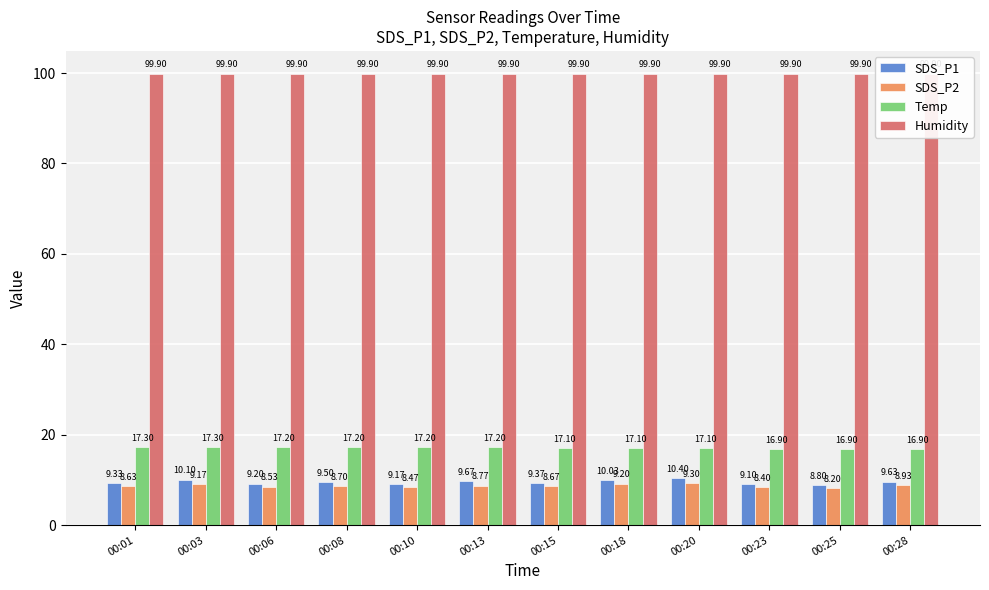

Which series has the largest range (max minus min)?

SDS_P1